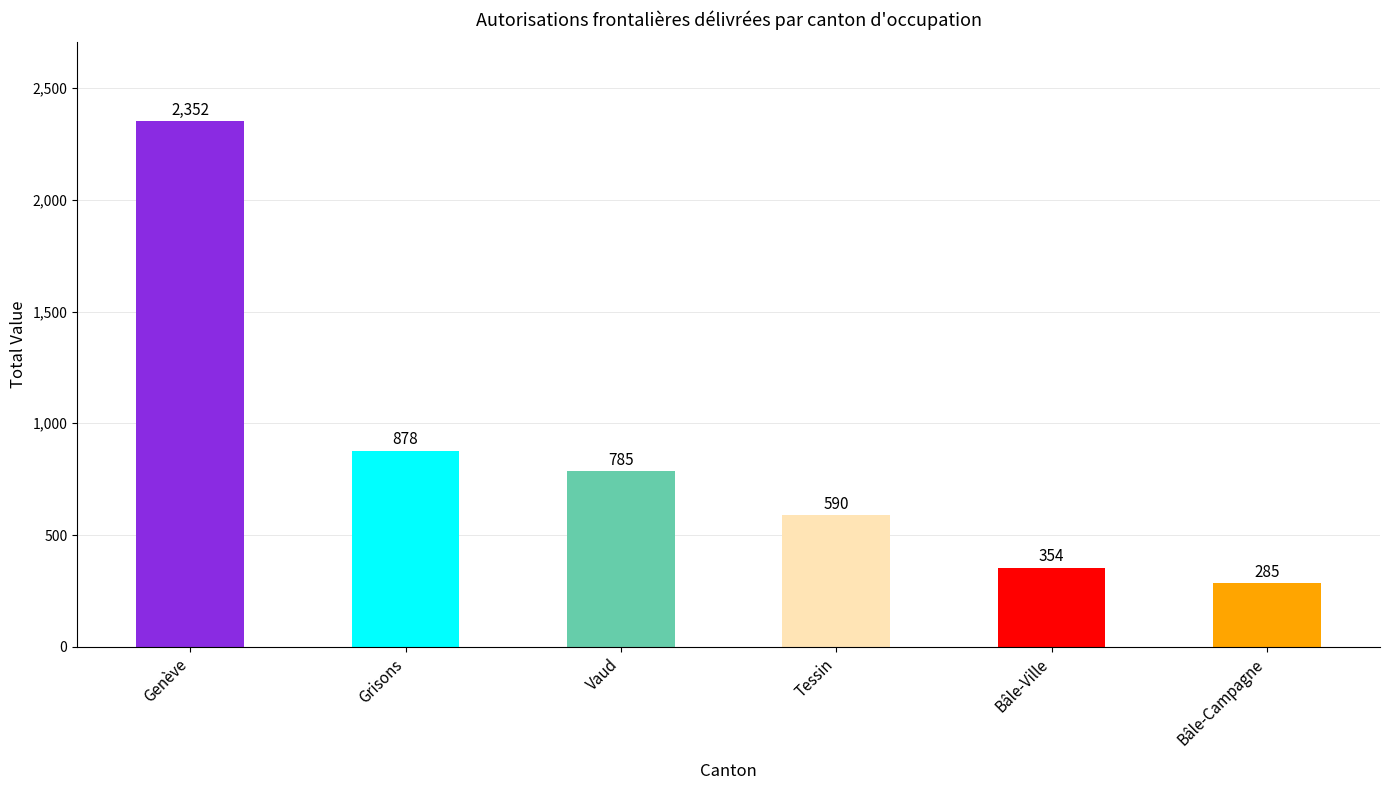

Between Vaud and Grisons, which is larger?

Grisons